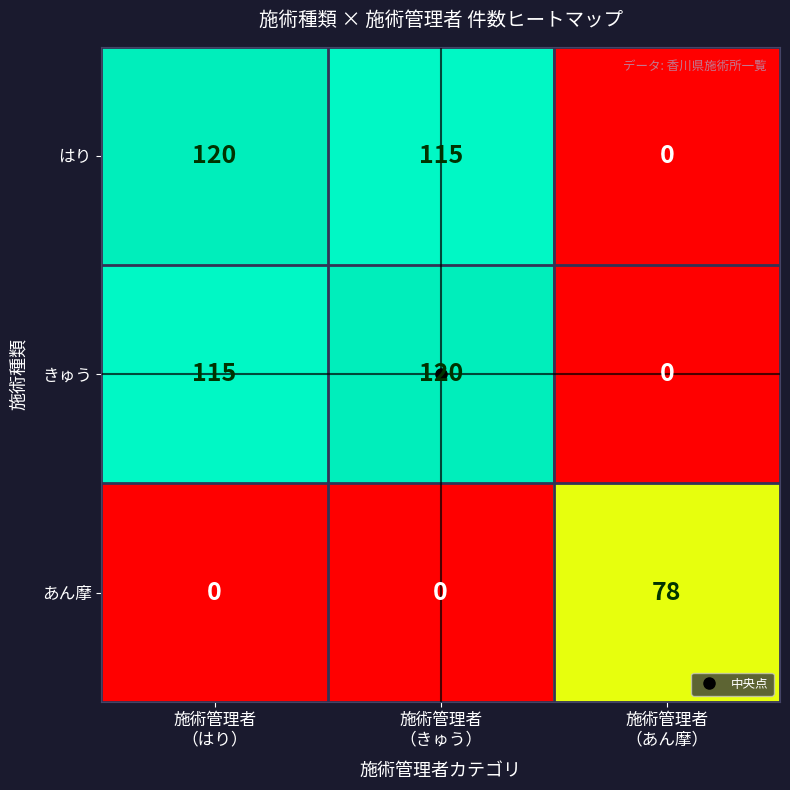

What is the greatest value displayed?

120